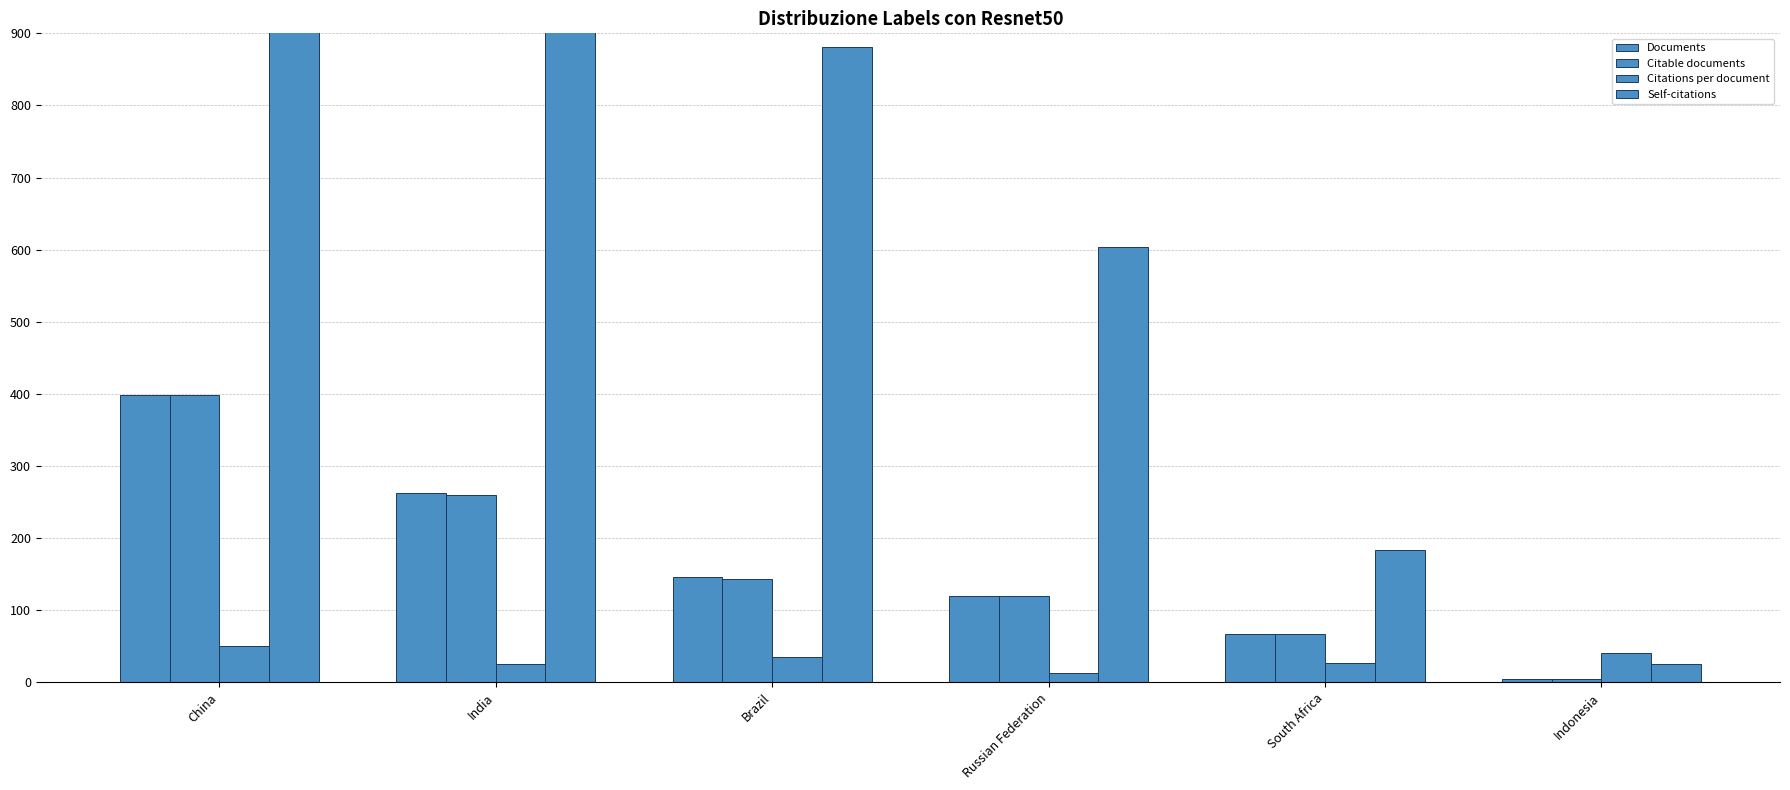

Count the Citable documents values in the range 67 to 259.

4